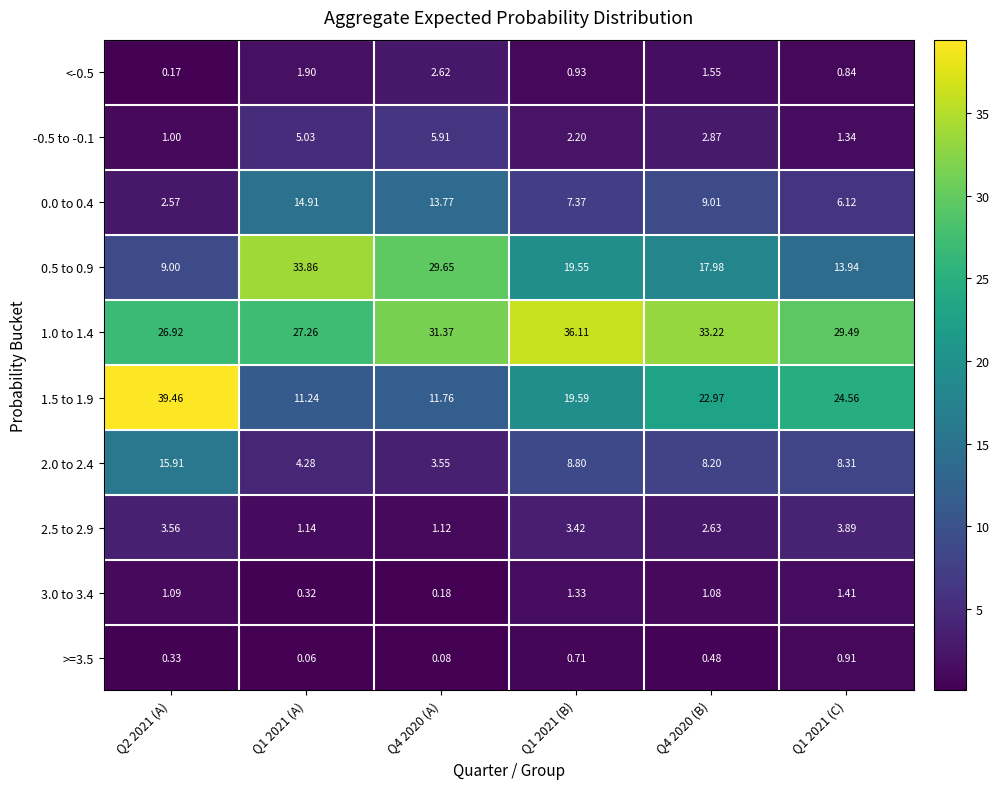

Is the value of 1.5 to 1.9 at Q1 2021 (C) greater than the value of 2.0 to 2.4 at Q1 2021 (C)?

Yes